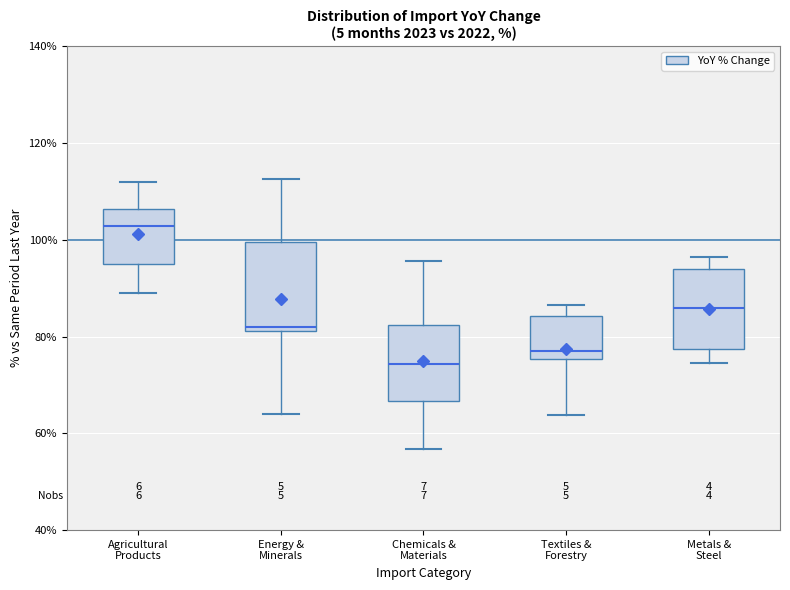

Where is the upper edge of the box for Metals & Steel on the y-axis? The values are not printed on the chart, so give them approximately, as read against the axis.

94